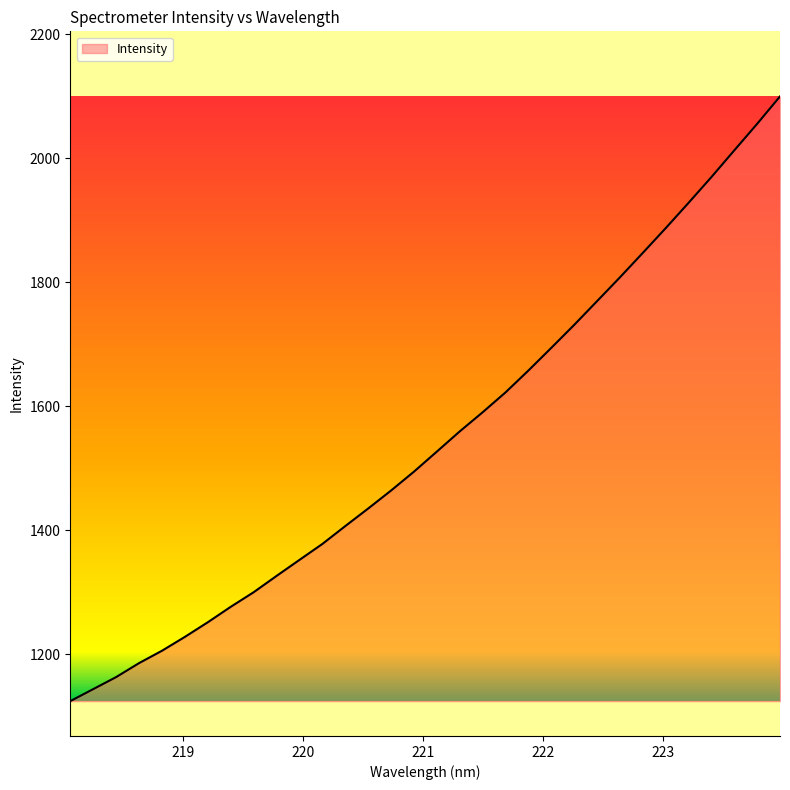

What is the greatest value displayed?

2099.4